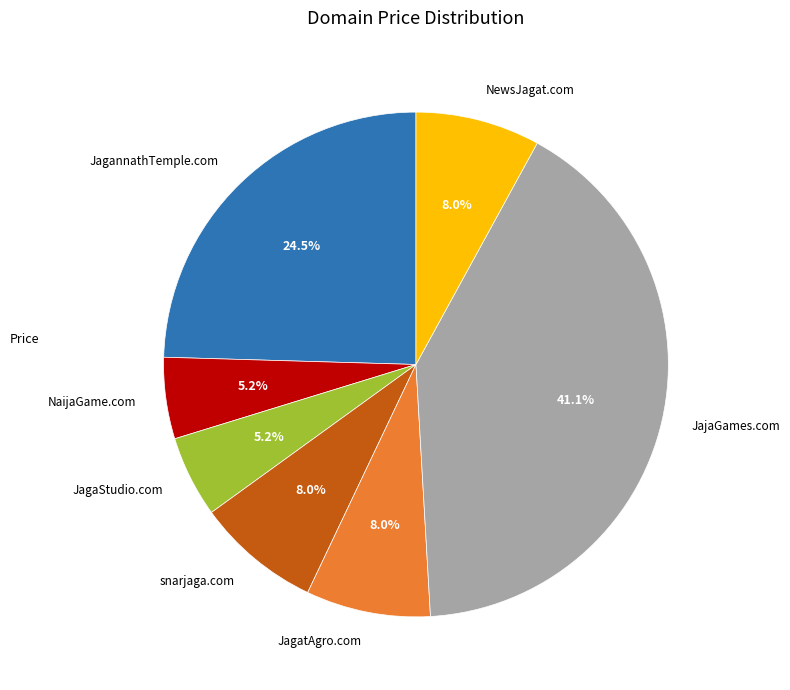

Does JagannathTemple.com represent more than half of the total?

No